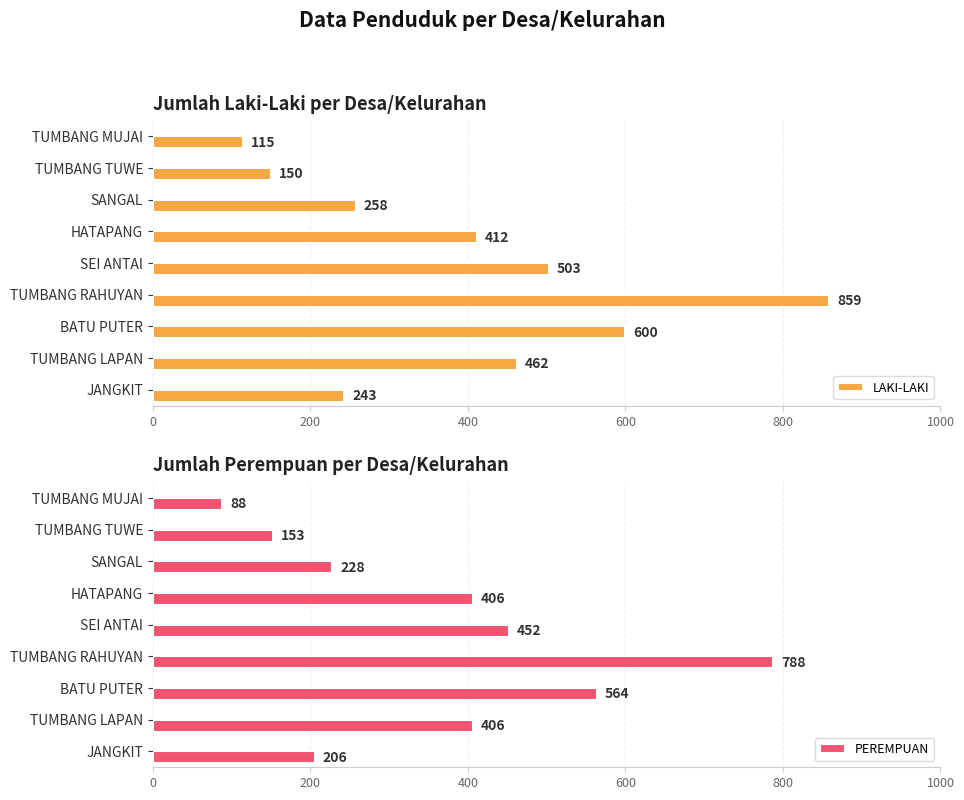

Where is PEREMPUAN nearest to the value 438?

SEI ANTAI